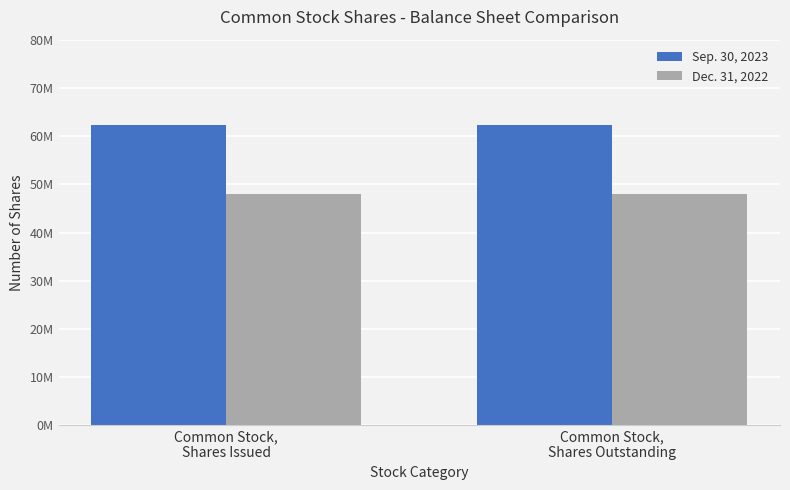

The value of Dec. 31, 2022 at Common Stock,
Shares Outstanding is 66645893. True or false?

False